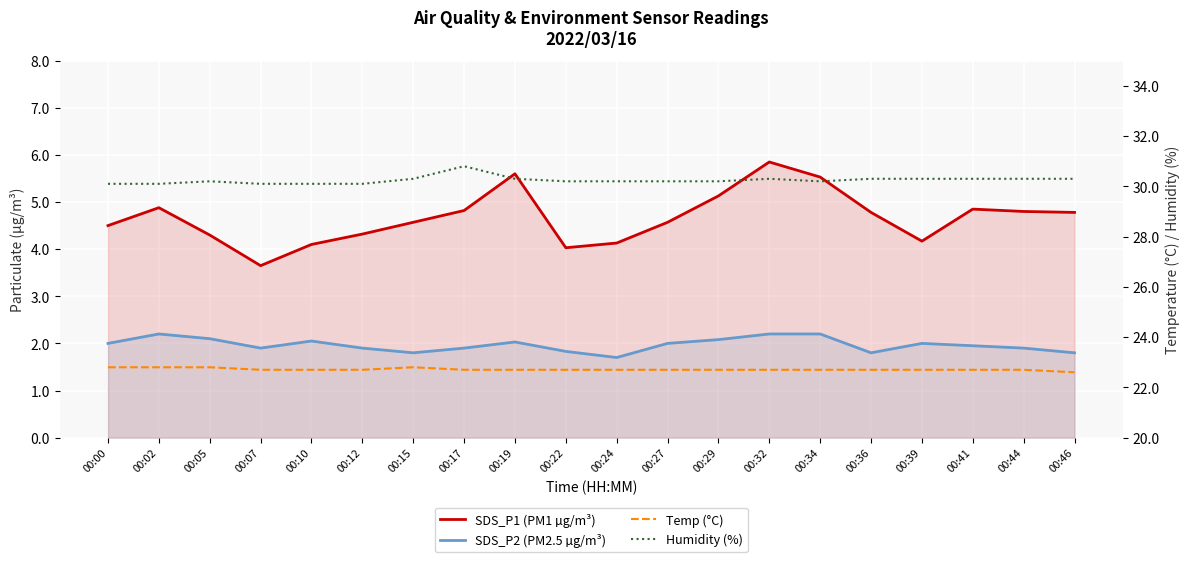

Where does the SDS_P1 (PM1 µg/m³) series first go above 4?

00:00